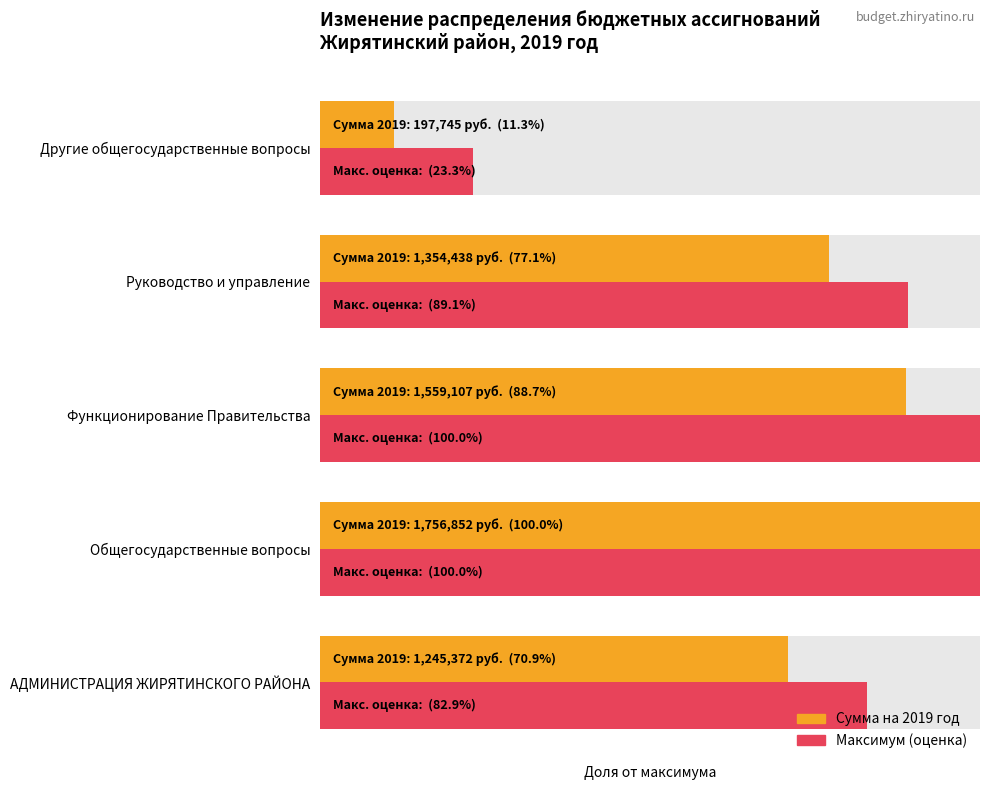

Rank the series at Функционирование Правительства from lowest to highest value.

Сумма на 2019 год, Максимум (оценка)